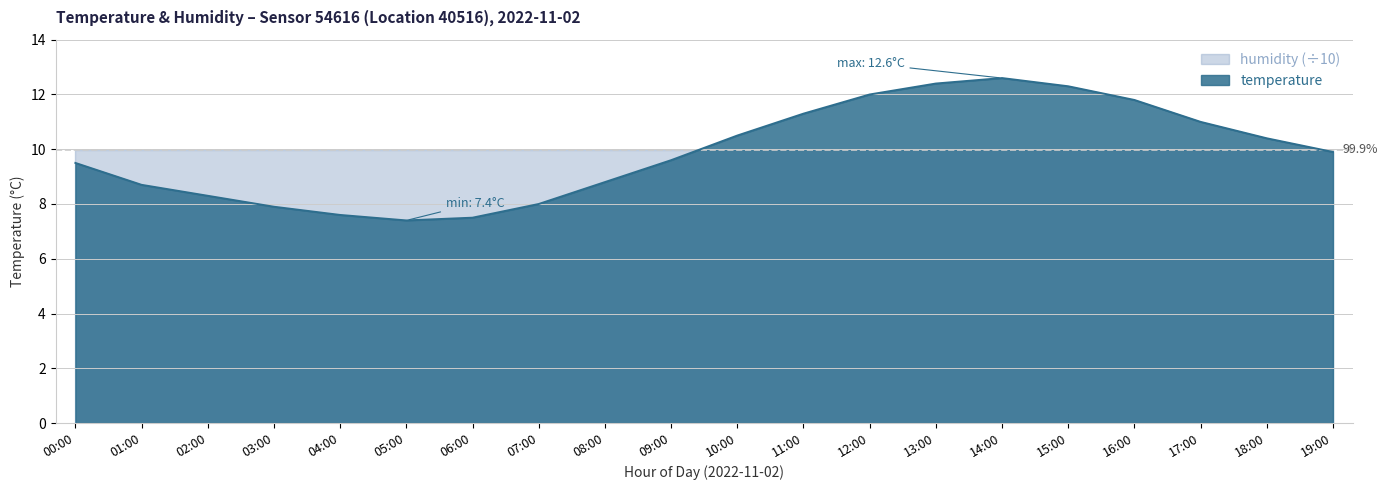

Does the chart display data point markers on the line(s)?

No